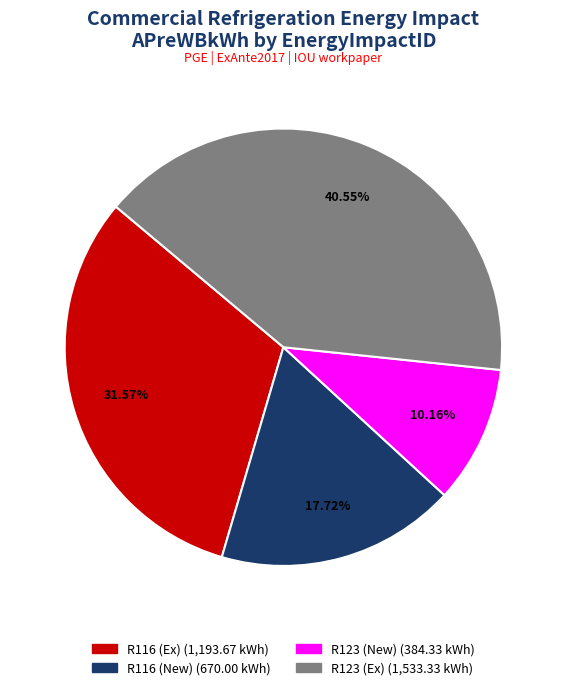

What is the ratio of the value at R123 (New) to the value at R123 (Ex)?

0.3